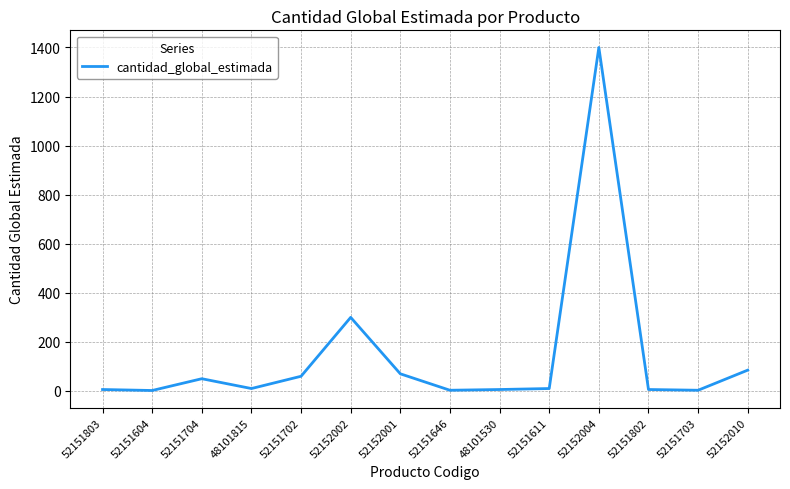

What is the sum of all values?

2011